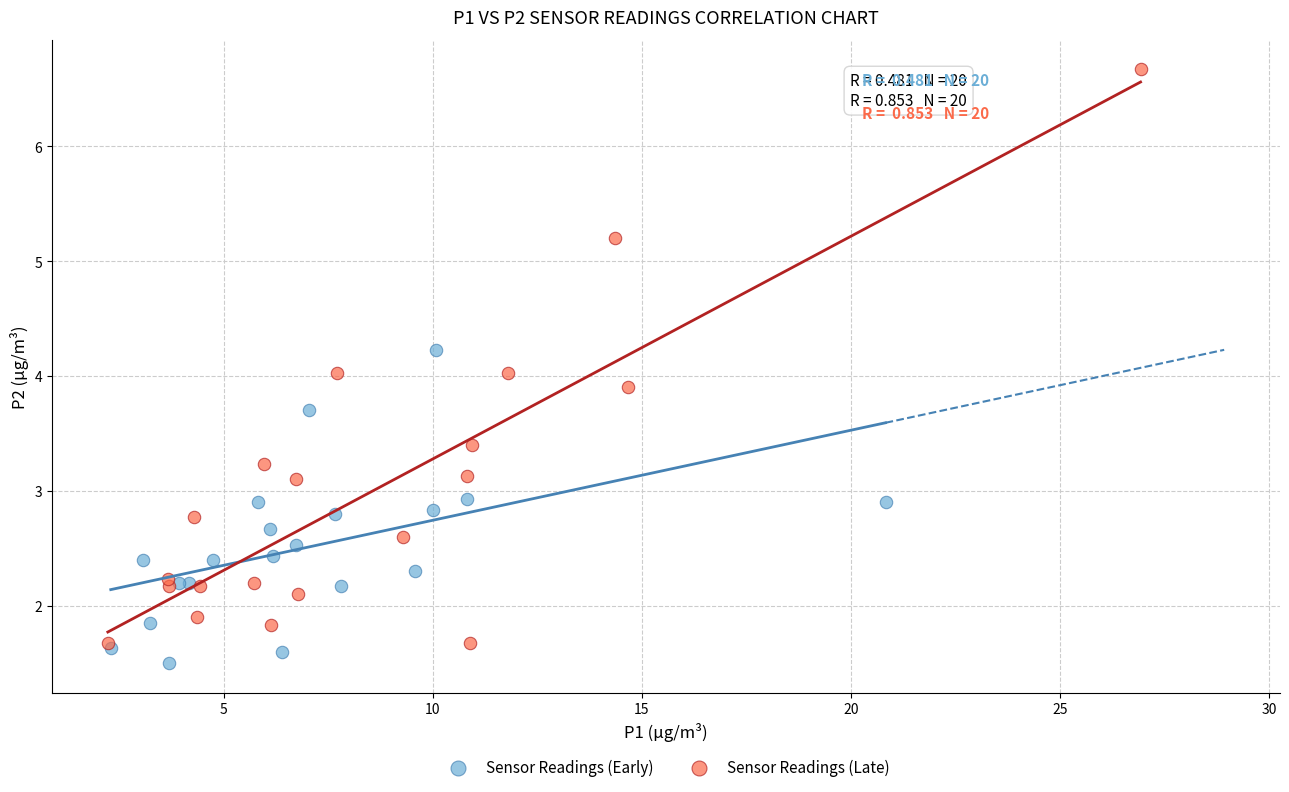

Which series has the widest spread of Y values?

Sensor Readings (Late)